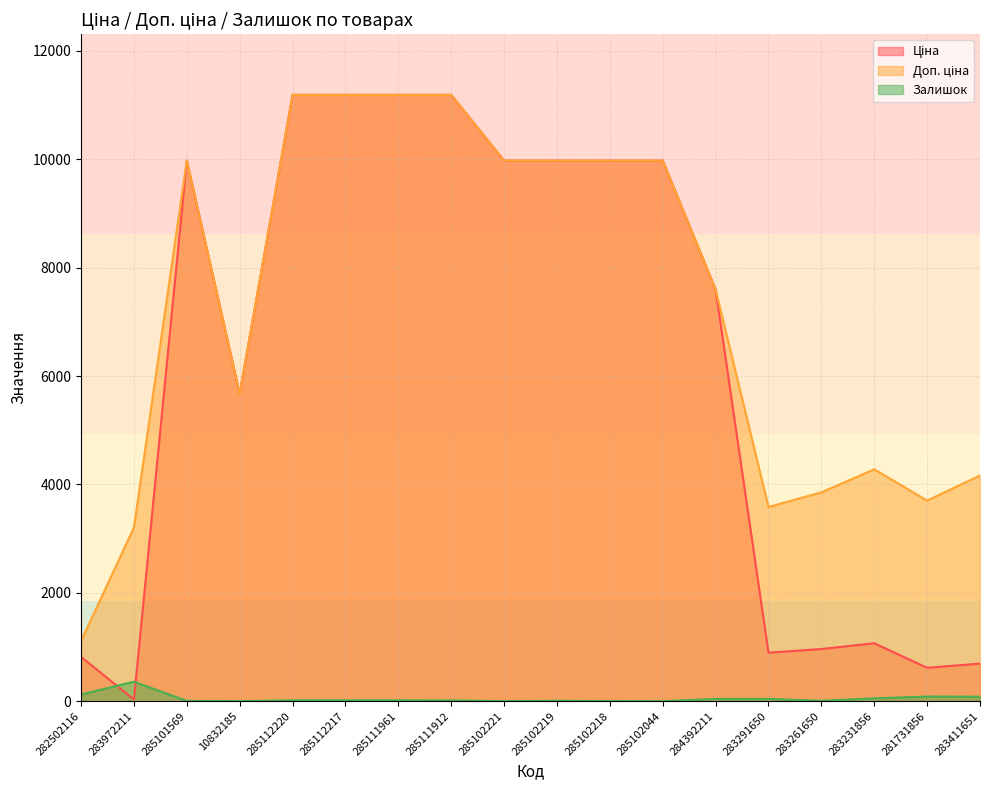

What are all the series names shown in the legend?

Ціна, Доп. ціна, Залишок